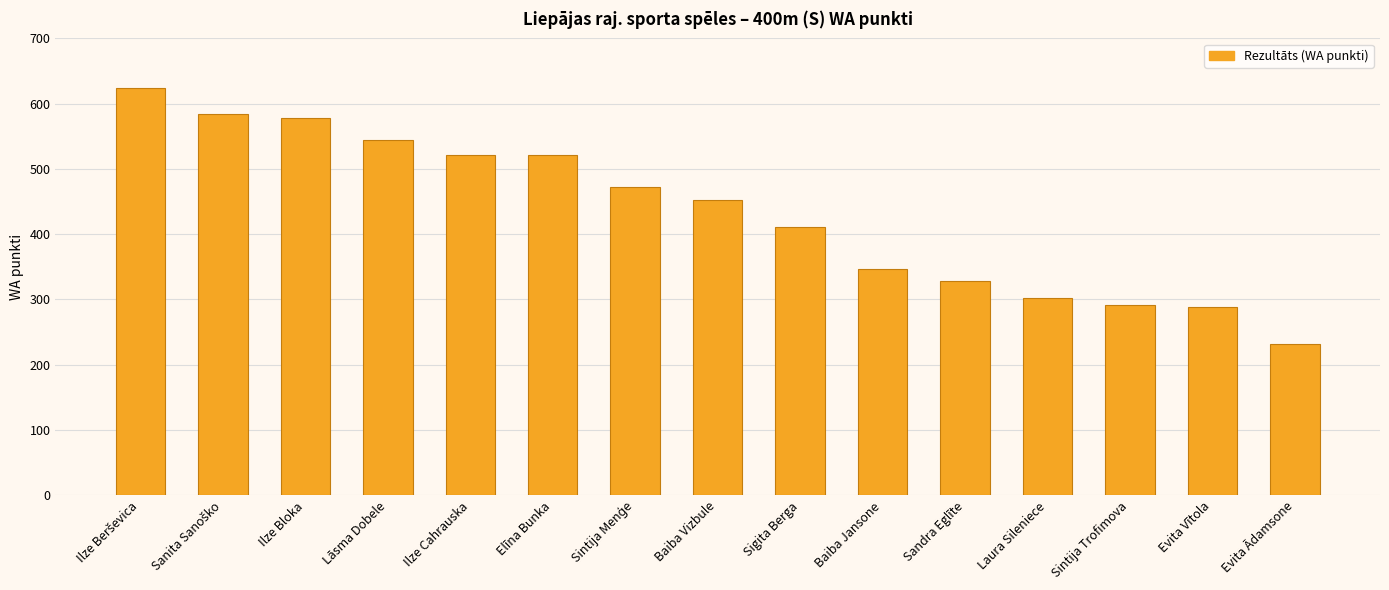

What is the ratio of the value at Ilze Cahrauska to the value at Baiba Vizbule?

1.2